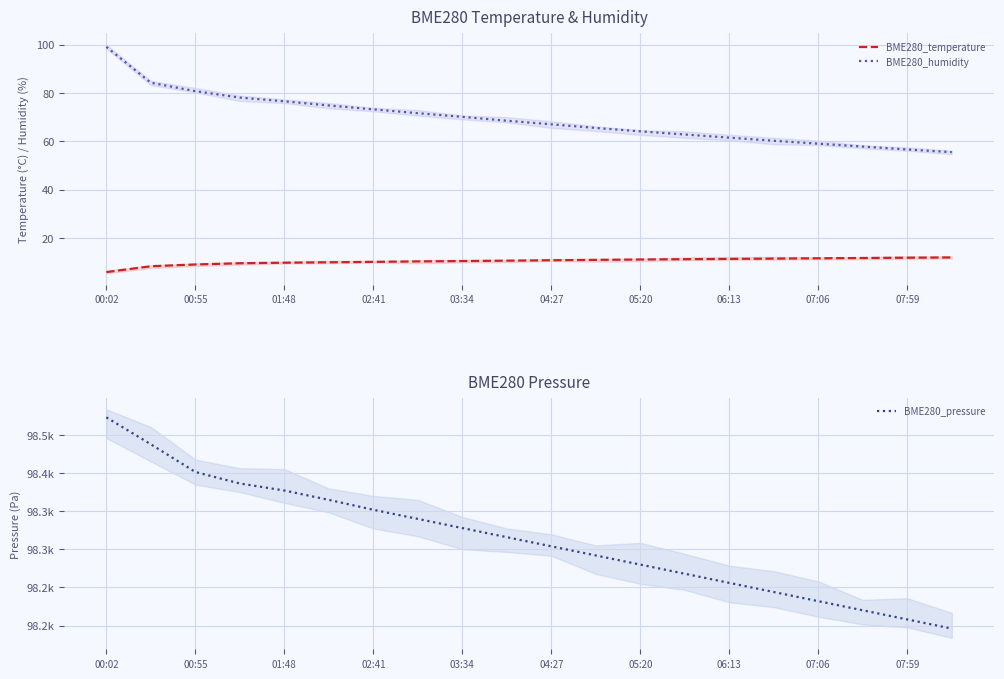

What is the minimum value shown in the chart?

5.9